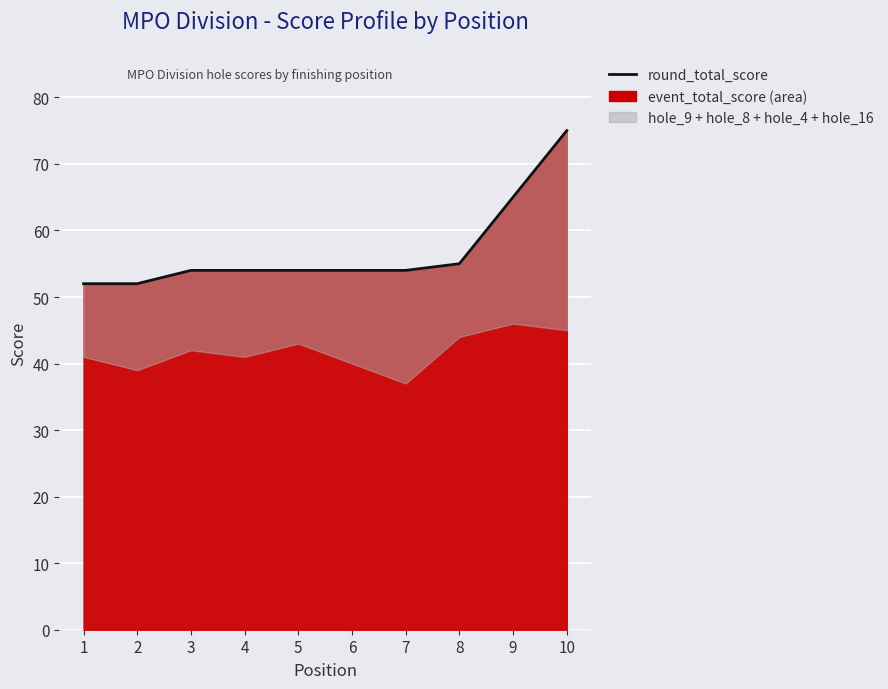

Which category has the highest value across all series?

10